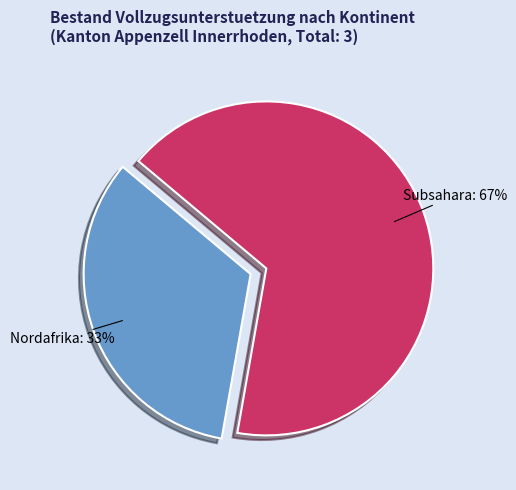

Which has a higher value, Nordafrika or Subsahara?

Subsahara